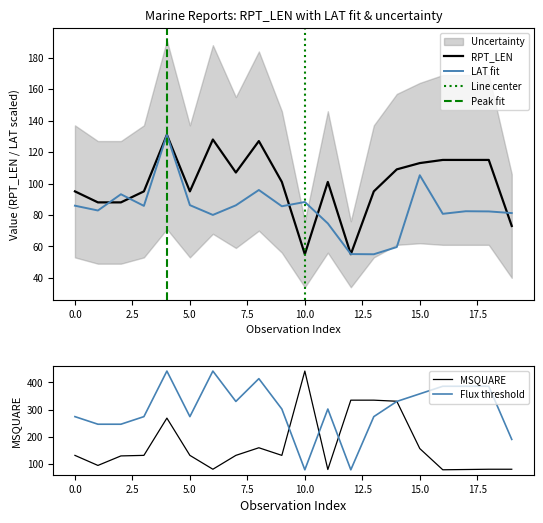

What is the difference between the maximum and minimum values in the LAT series?

76.0